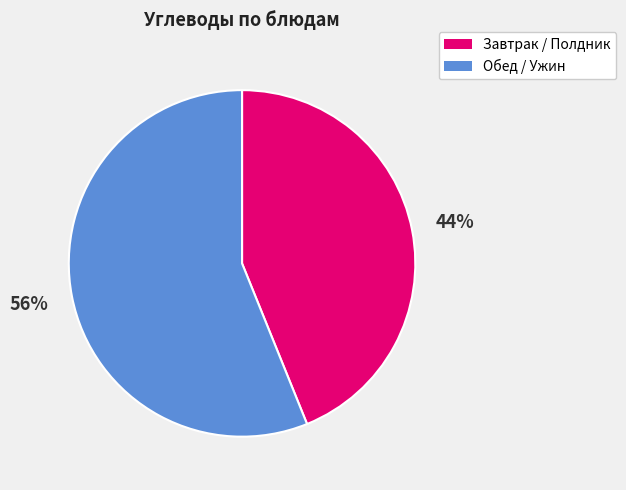

To the nearest percent, what is the average slice percentage?

50%